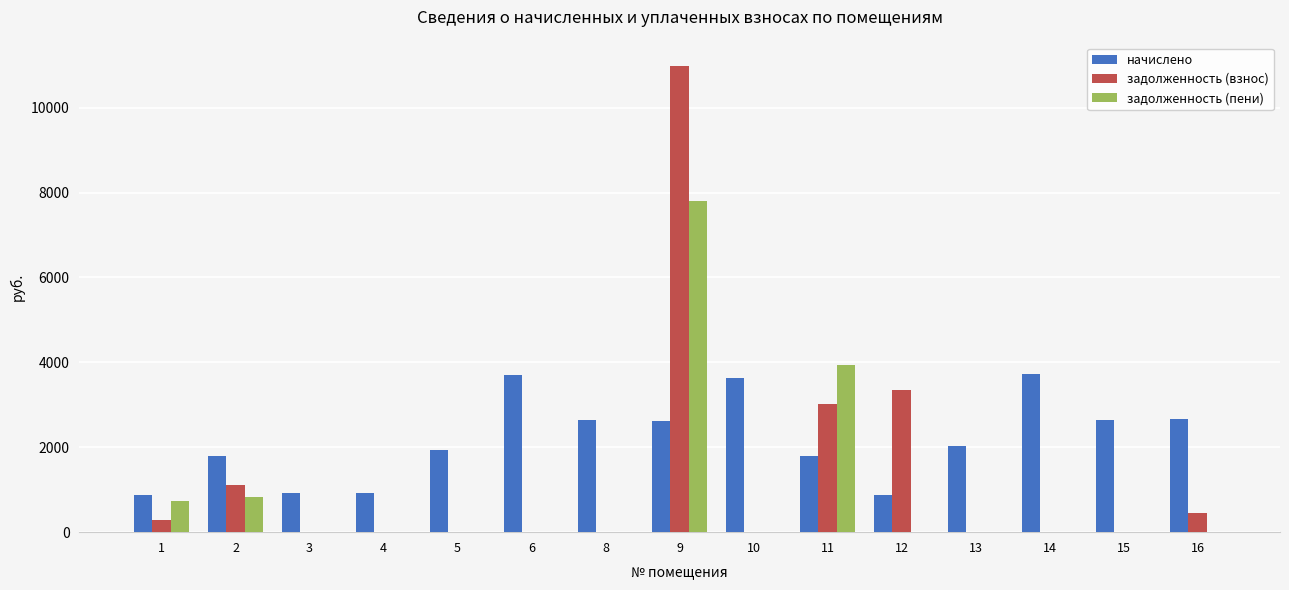

What is the sum of the задолженность (пени) values at 1 and 8?

724.5